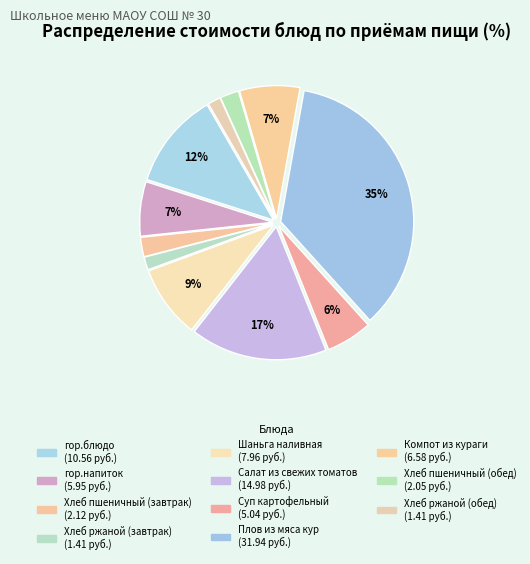

How many segments does this pie chart have?

11